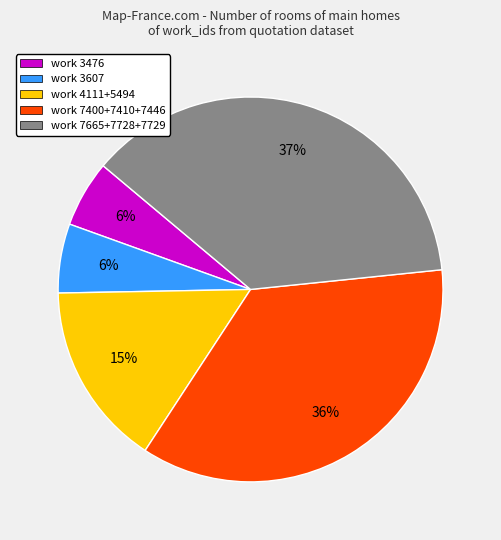

Which slice is the largest?

work 7665+7728+7729